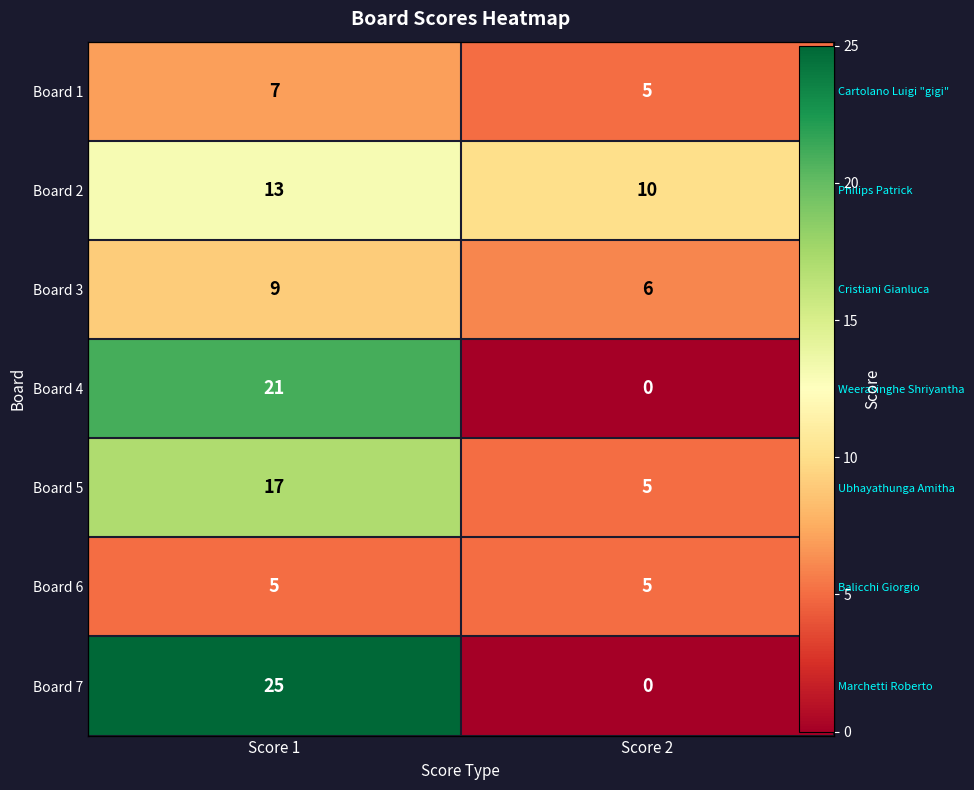

Which series has the largest range (max minus min)?

Board 7